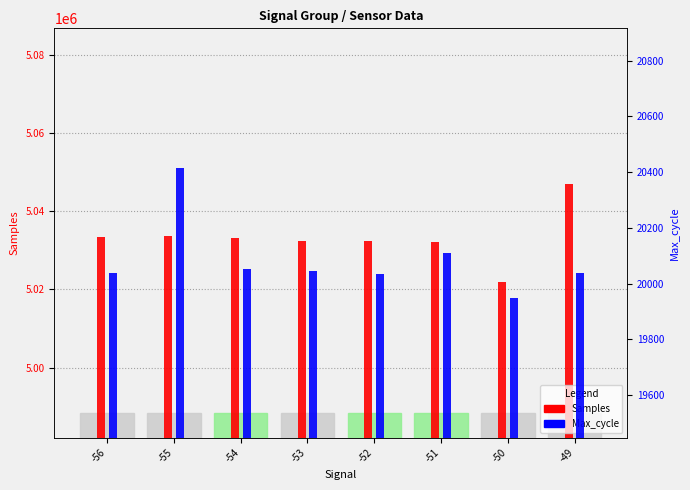

What are all the series names shown in the legend?

Samples, Max_cycle